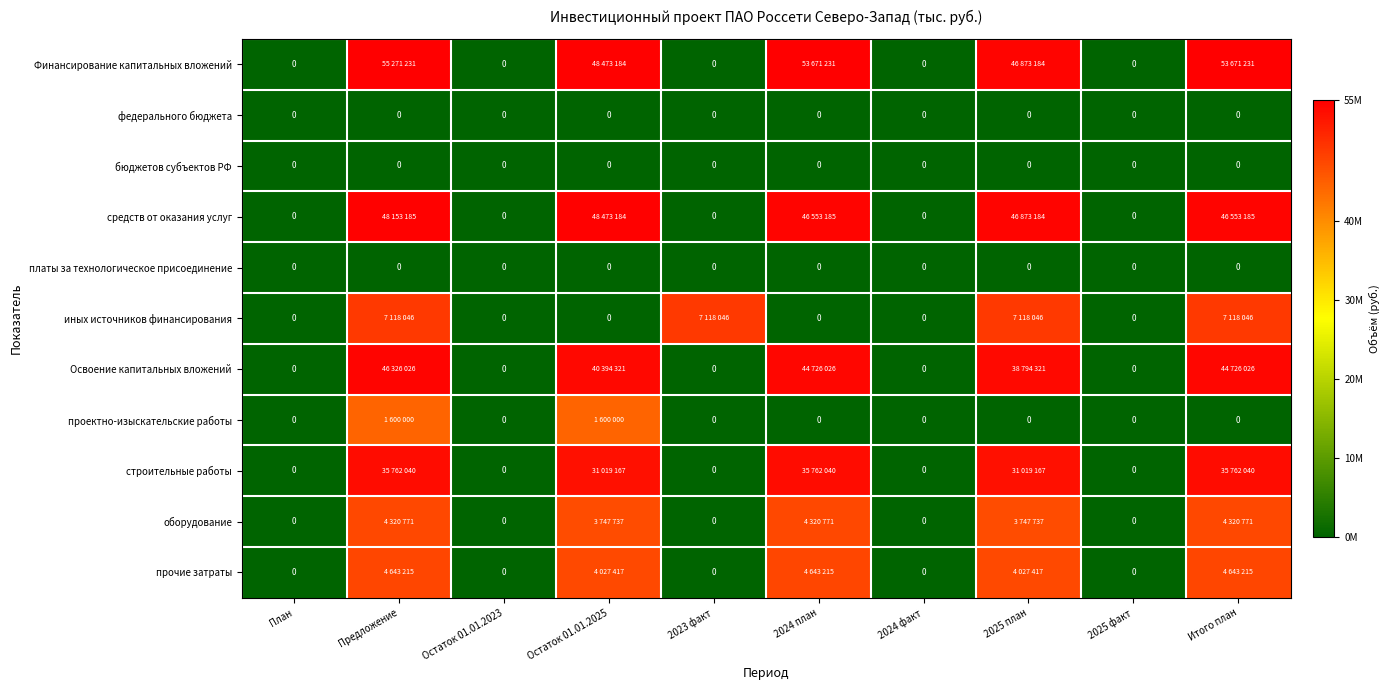

True or false: строительные работы has a value of 6.4 at 2023 факт.

False